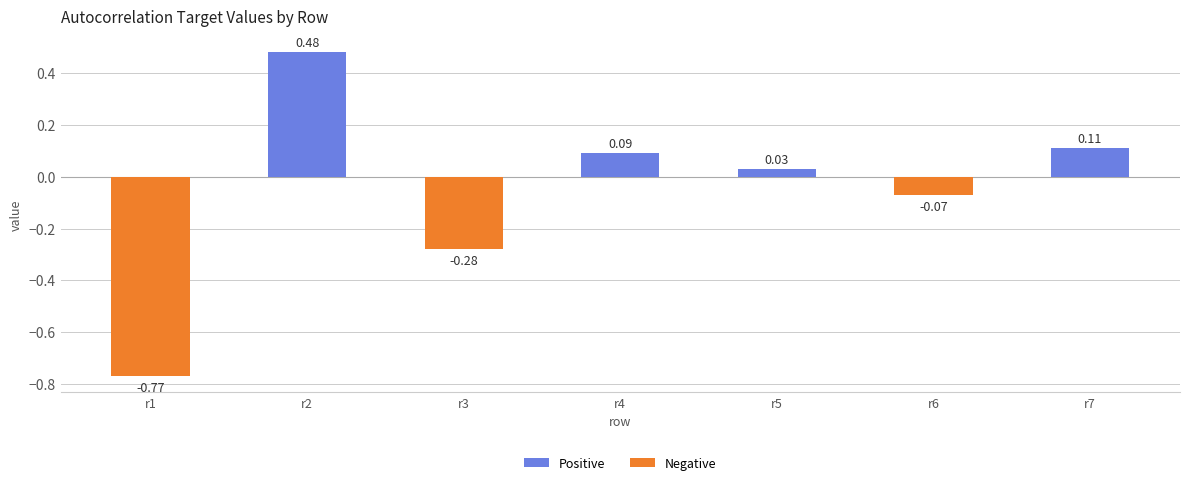

What are all the series names shown in the legend?

Positive, Negative